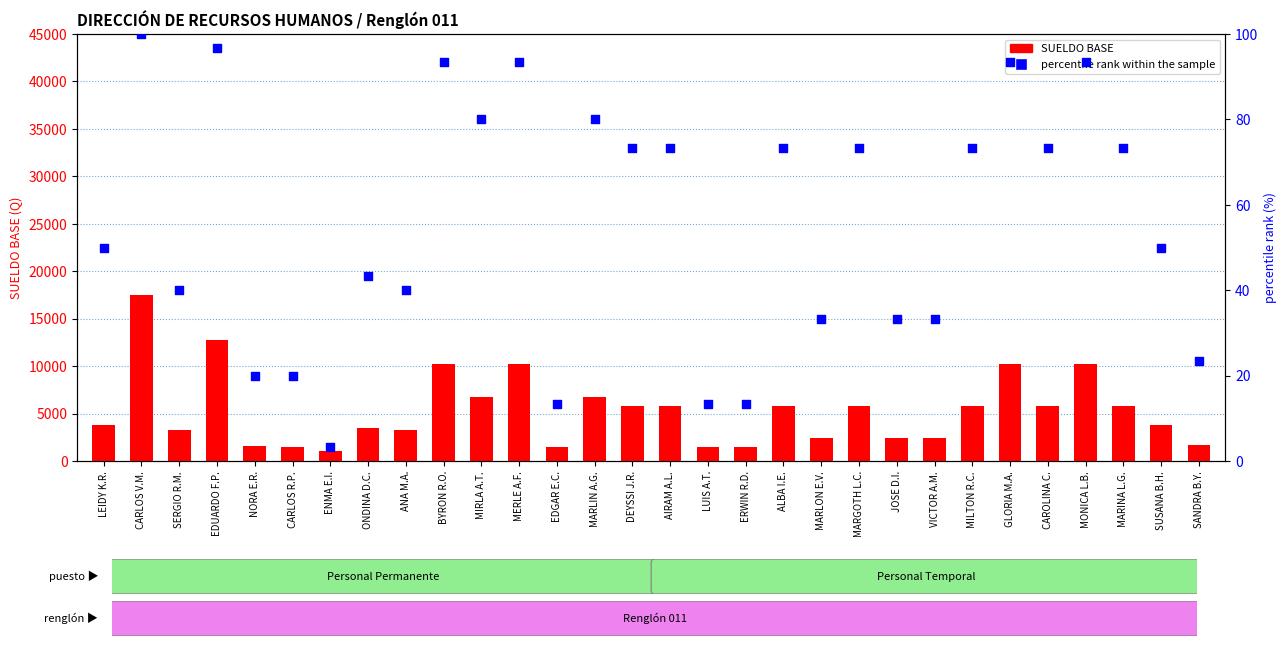

Which series has the widest spread of Y values?

SUELDO BASE